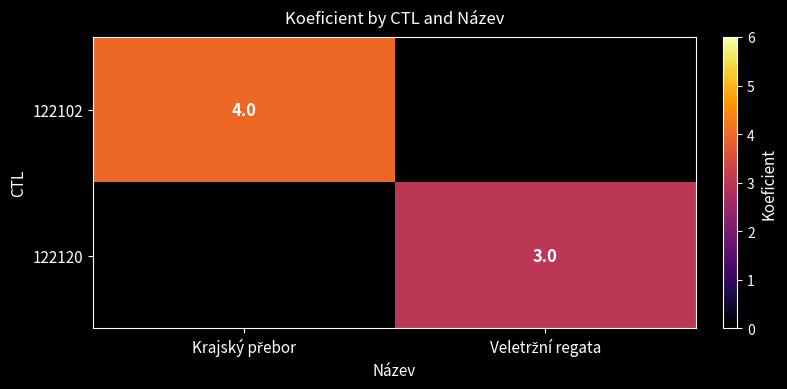

How many 122102 values are between 0 and 4?

2